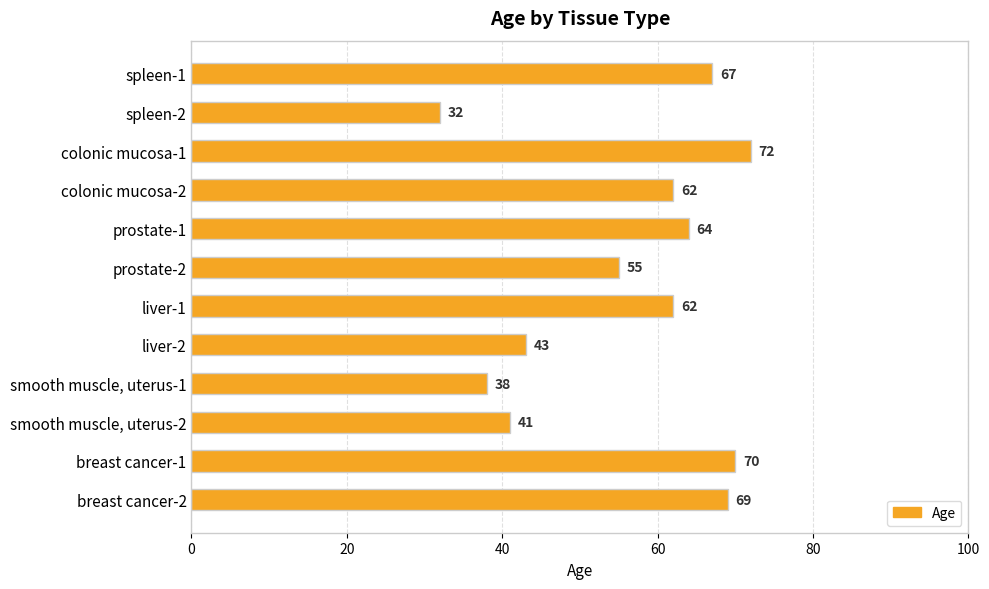

What is the smallest value displayed?

32